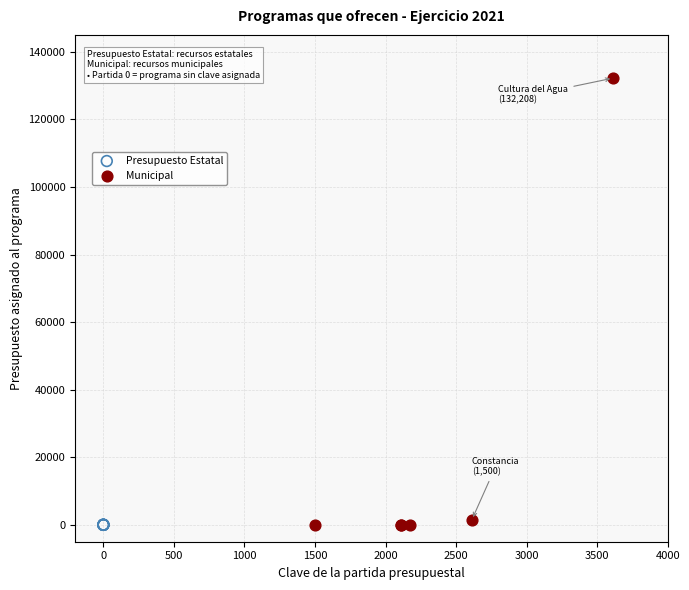

Which series contains the highest Y value?

Municipal